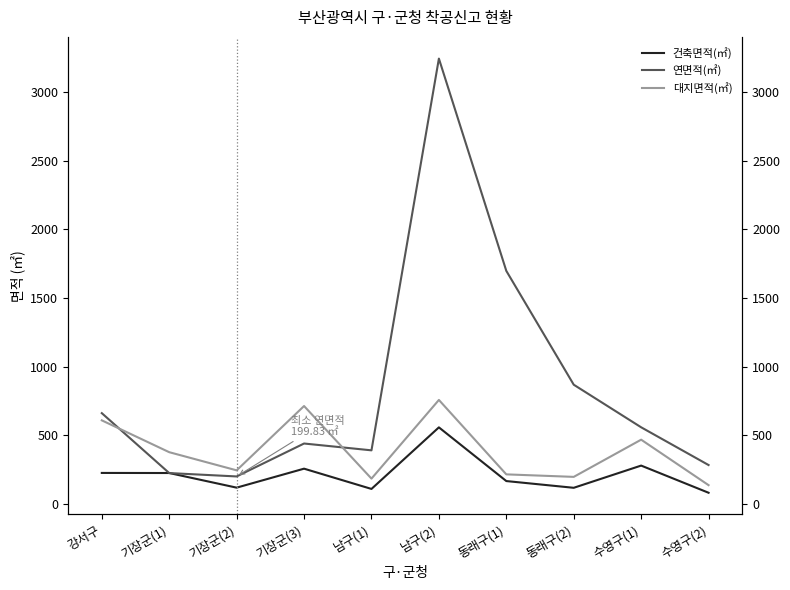

Where is 연면적(㎡) nearest to the value 1722?

동래구(1)